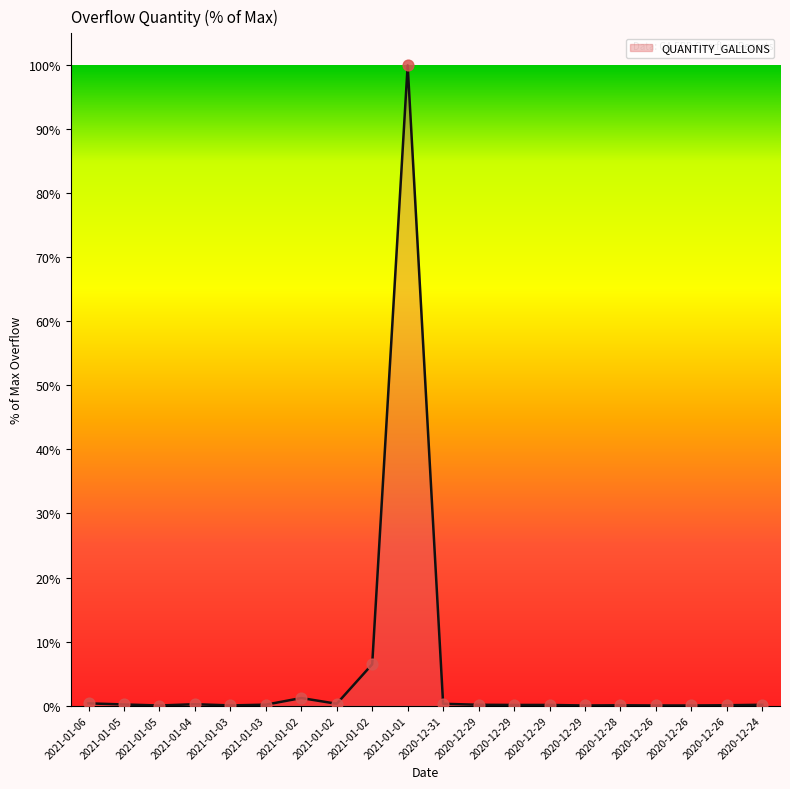

How many lines are shown in the chart?

1